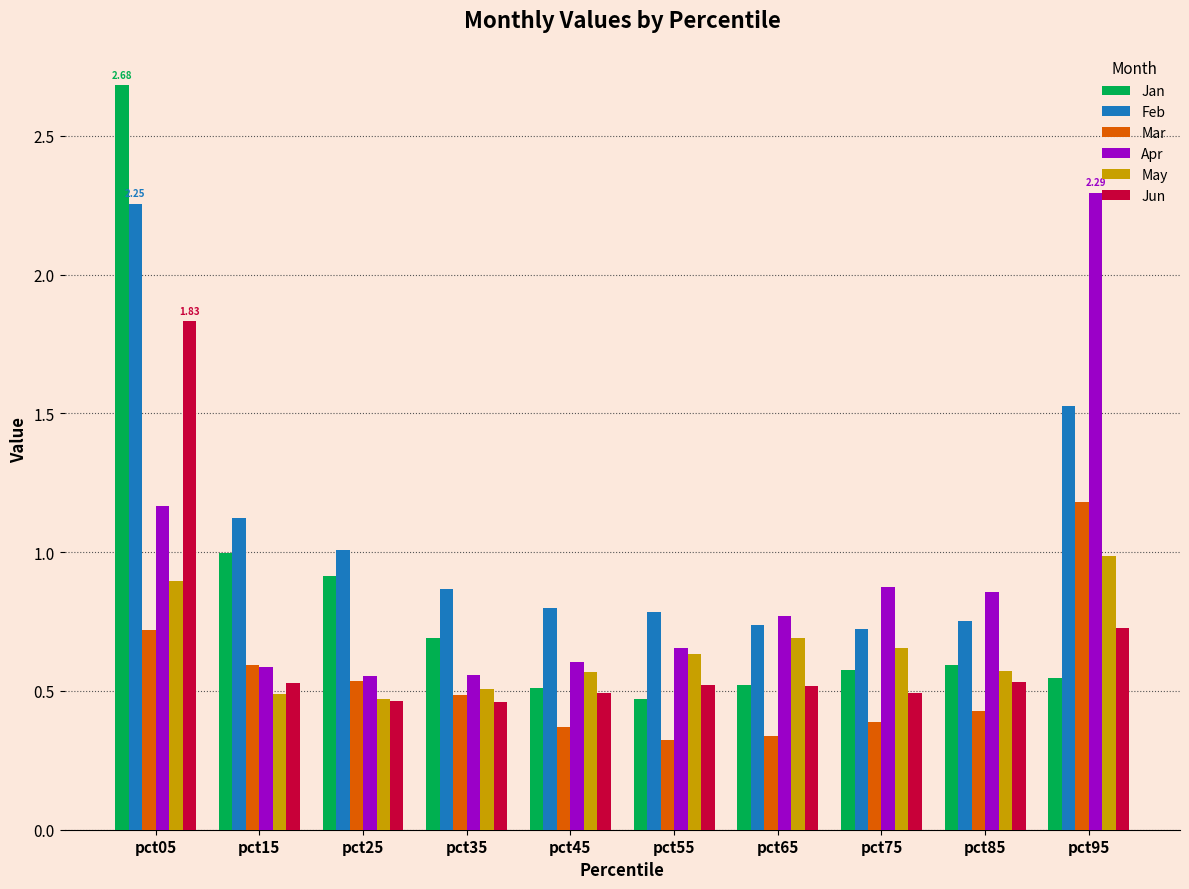

Rank the series at pct05 from highest to lowest value.

Jan, Feb, Jun, Apr, May, Mar